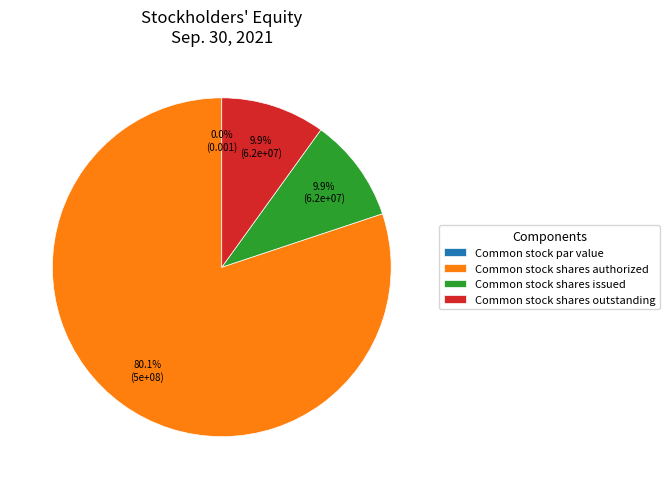

How many slices are in this pie chart?

4